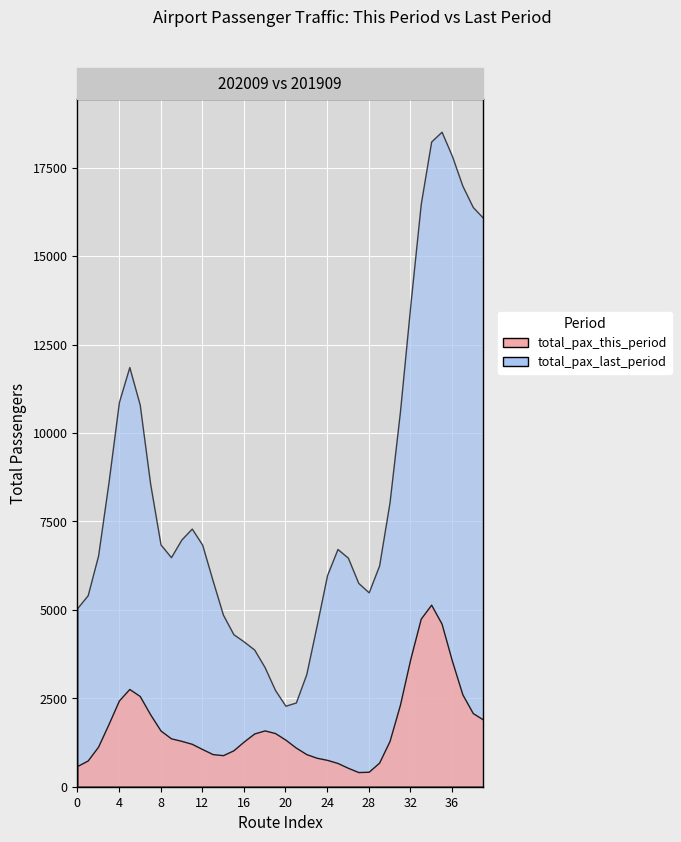

What is the difference between the maximum and minimum values in the total_pax_last_period series?

54794